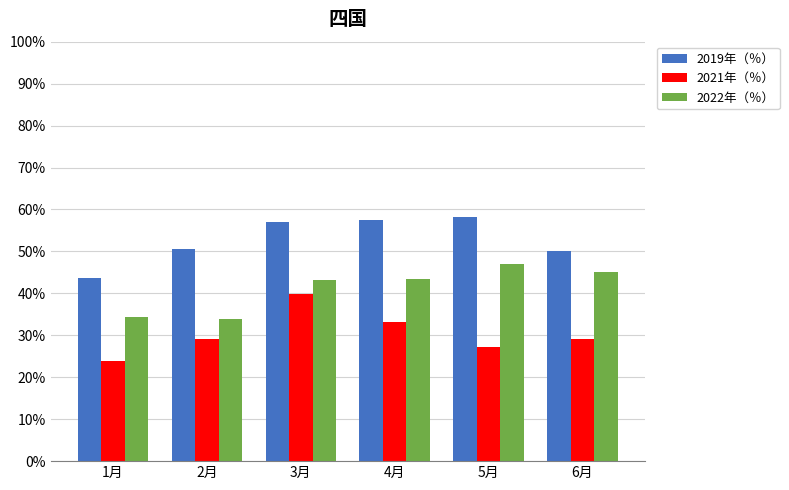

Rank the series by their average value, from lowest to highest.

2021年（％）, 2022年（％）, 2019年（％）